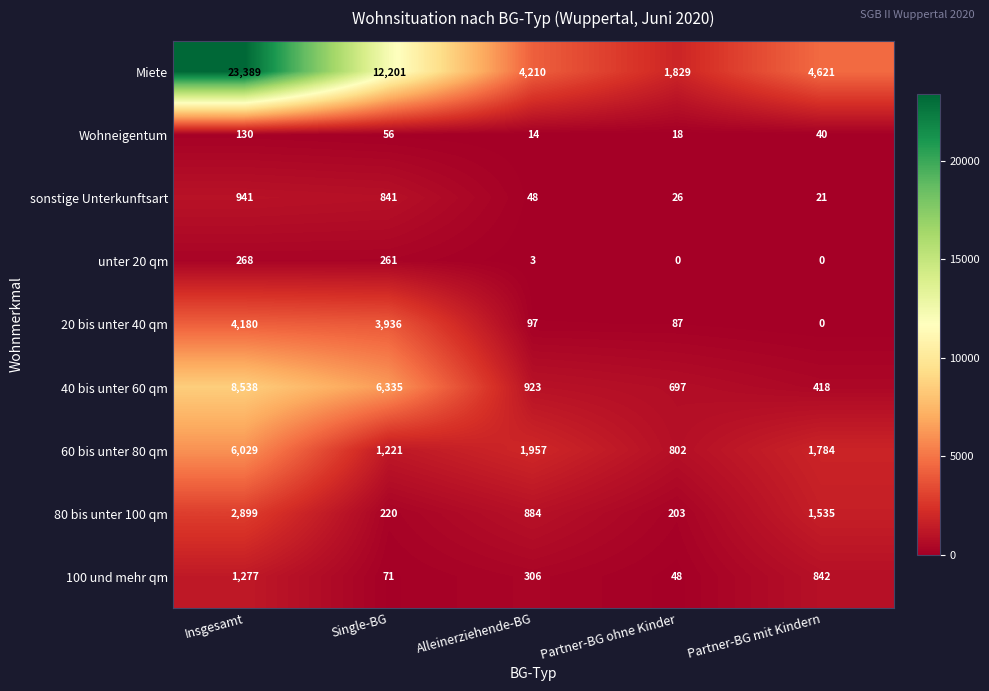

At which category does the chart reach its peak across all series?

Insgesamt